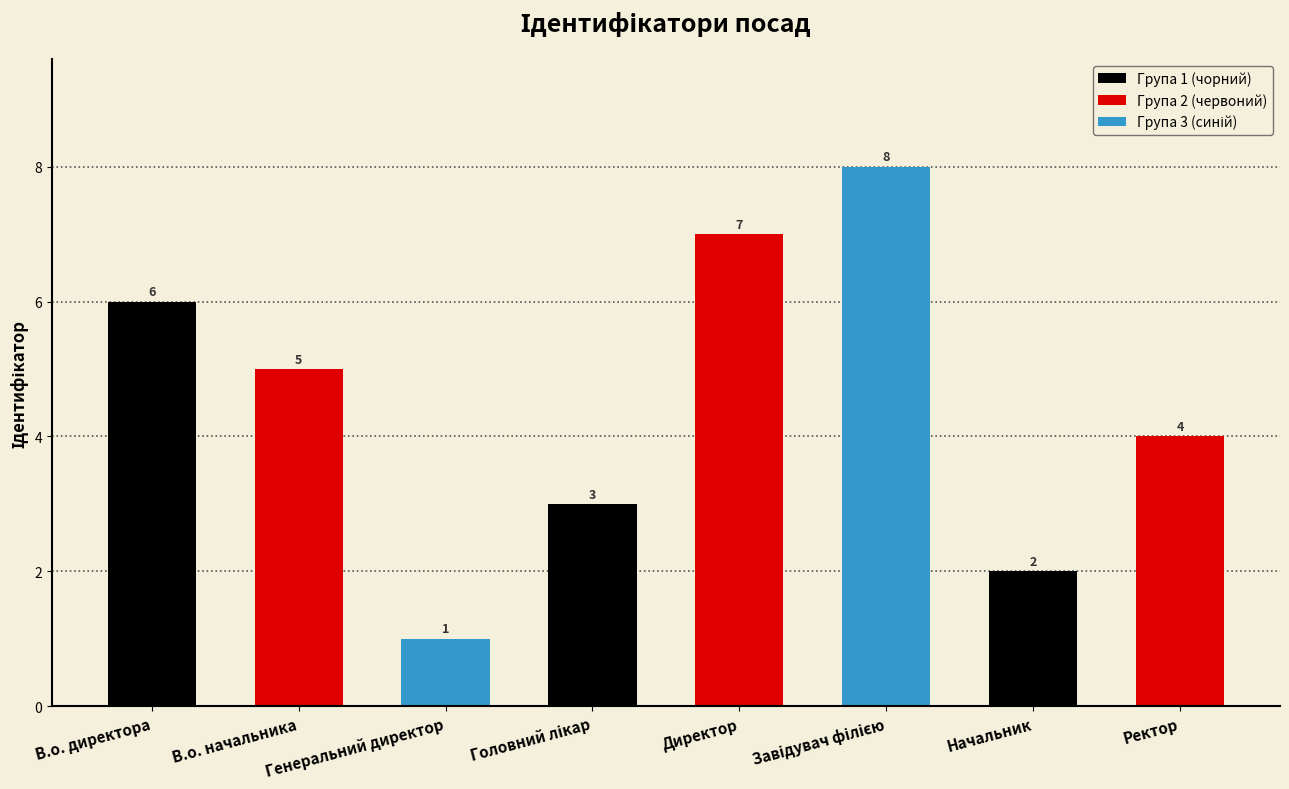

True or false: the data shows 2 at В.о. директора.

False